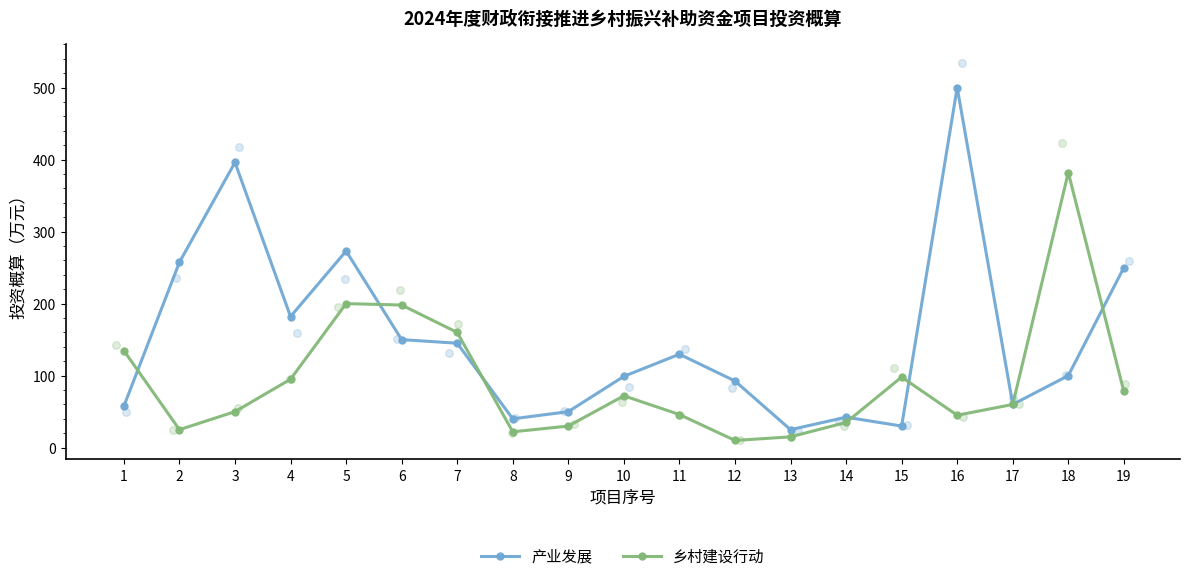

Which series contains the lowest Y value?

乡村建设行动